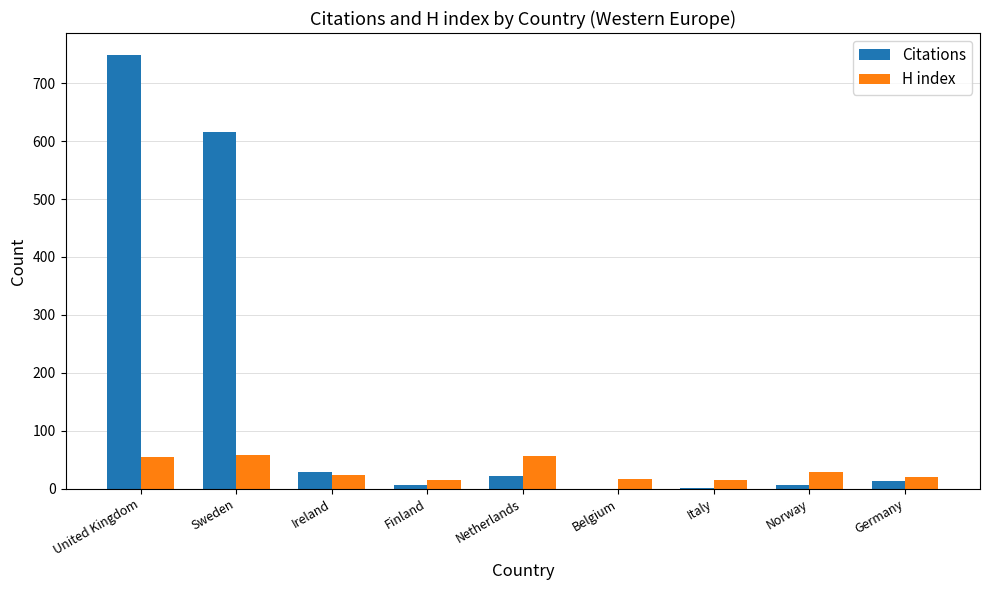

Read the H index value at Belgium.

17